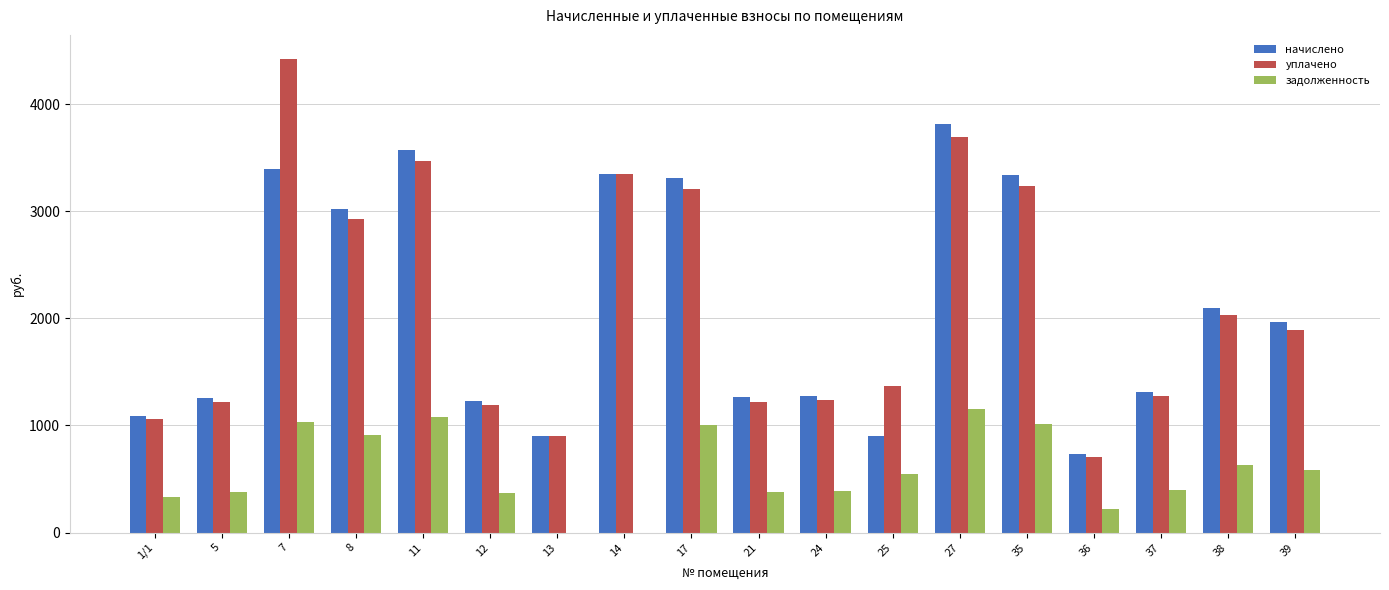

What is the total value across all series at 27?

8658.5